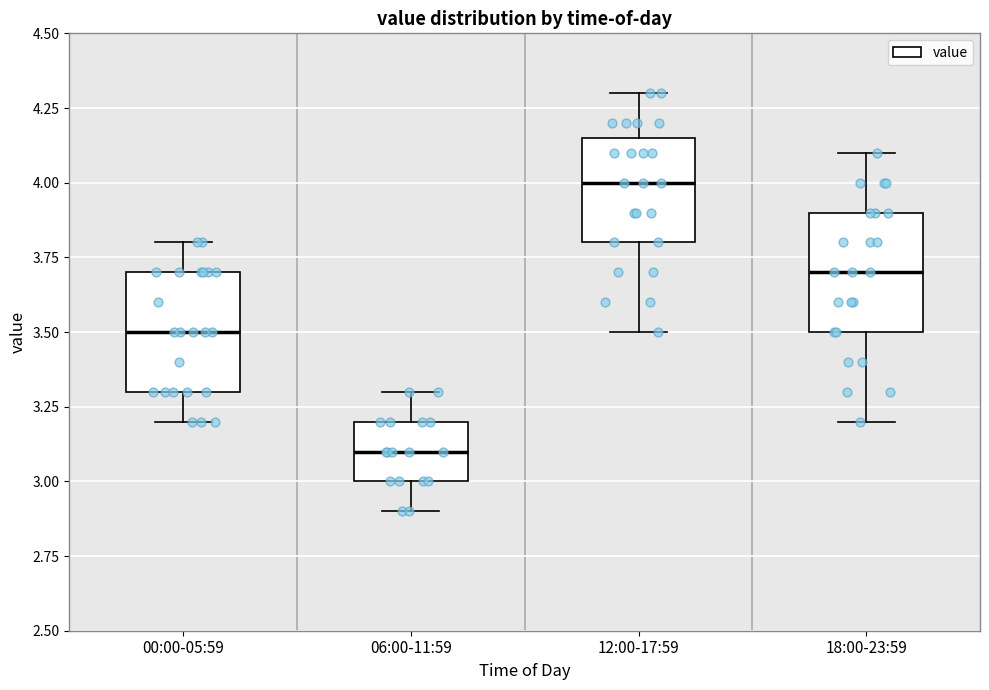

Reading left to right, read every box against the y-axis: the position of its median line, the range the box covers, and the ends of its whiskers. The values are not printed on the chart, so give them approximately, as read against the axis.

00:00-05:59: median 3.50, box 3.30 to 3.70, whiskers 3.20 to 3.80
06:00-11:59: median 3.10, box 3.00 to 3.20, whiskers 2.90 to 3.30
12:00-17:59: median 4.00, box 3.80 to 4.15, whiskers 3.50 to 4.30
18:00-23:59: median 3.70, box 3.50 to 3.90, whiskers 3.20 to 4.10